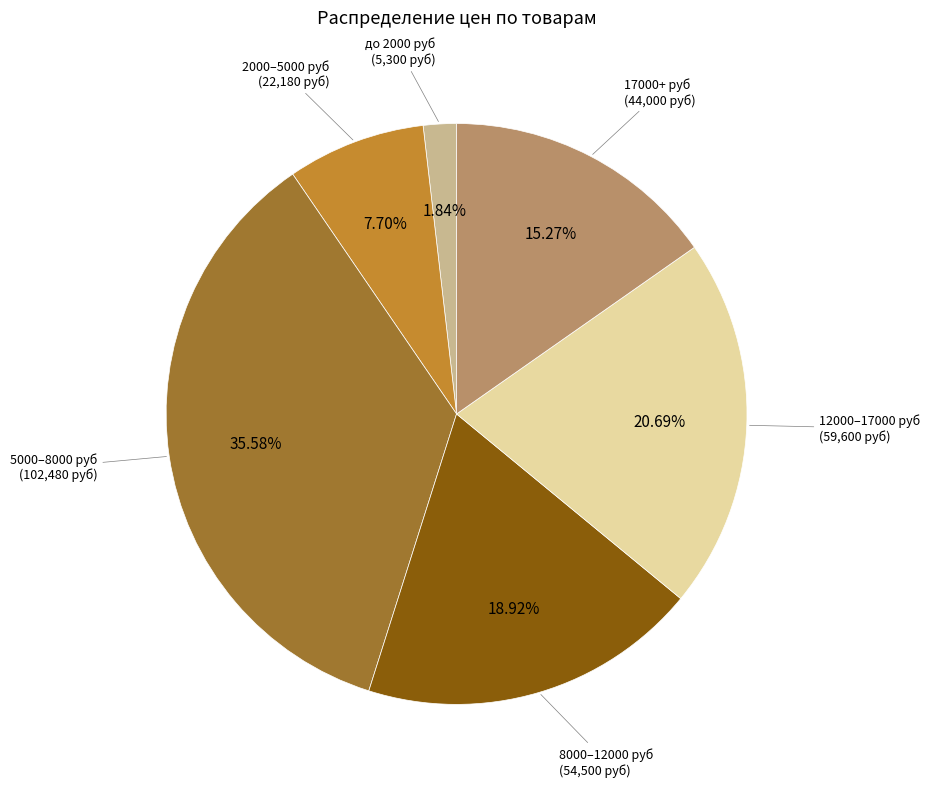

Is there any slice that represents more than half of the pie?

No